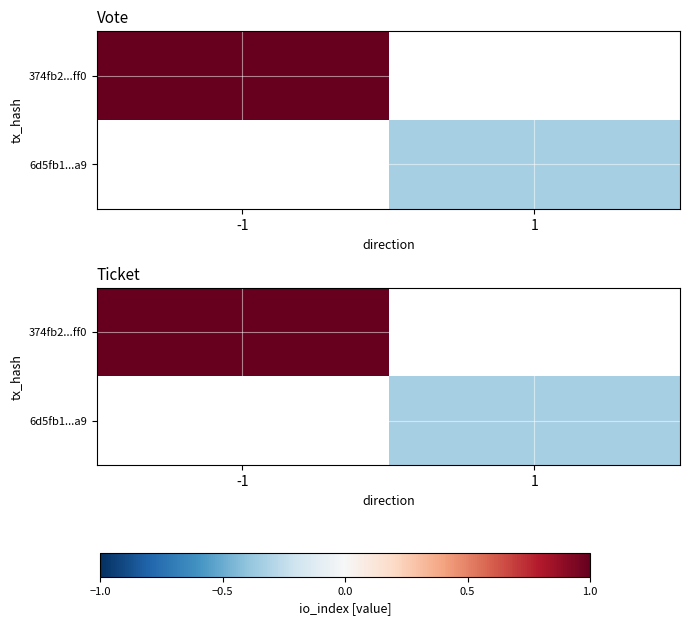

Rank the series by their average value, from lowest to highest.

374fb2...ff0, 6d5fb1...a9